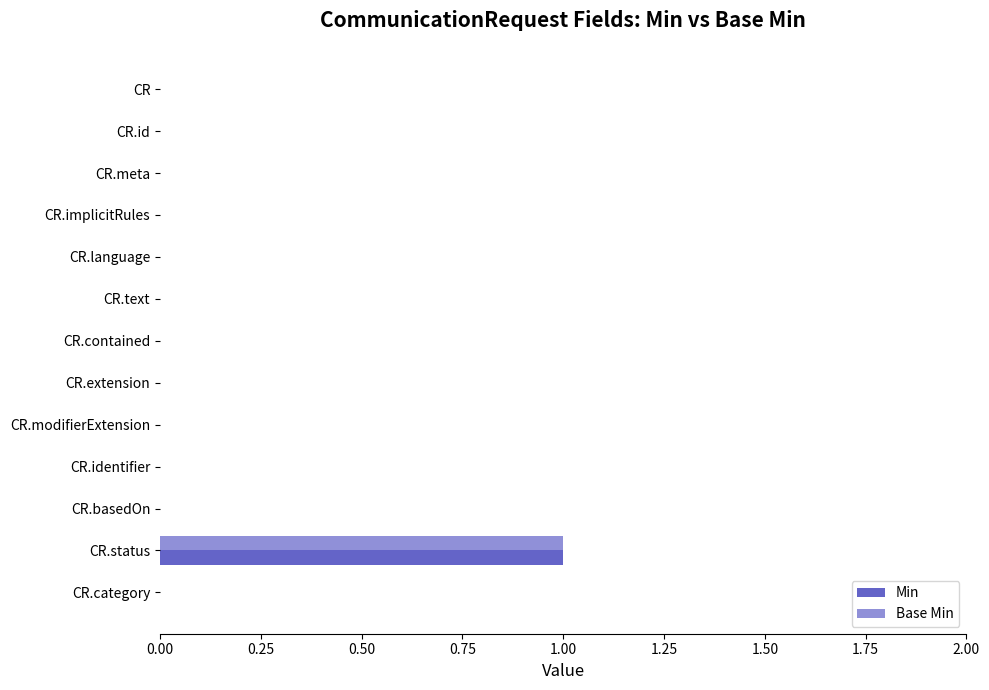

What is the sum of all Min values?

1